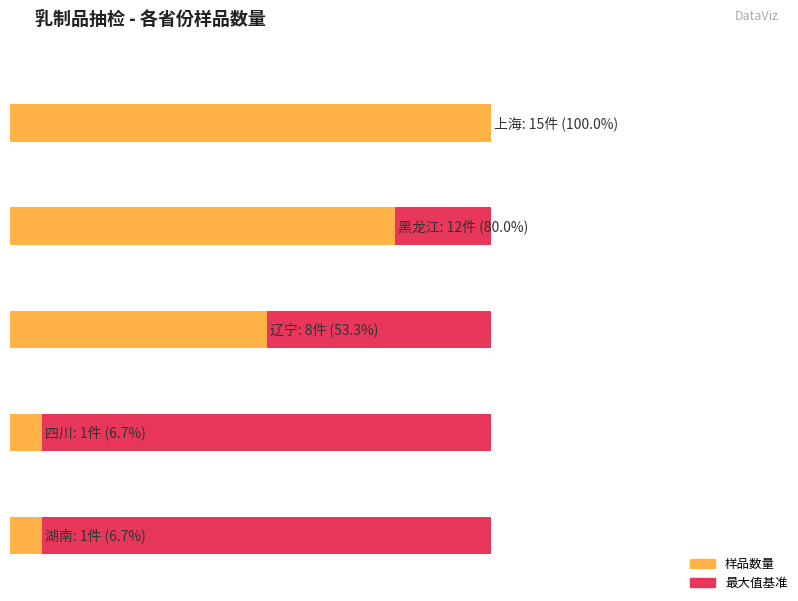

What is the ratio of the value at 上海 to the value at 辽宁?

1.9